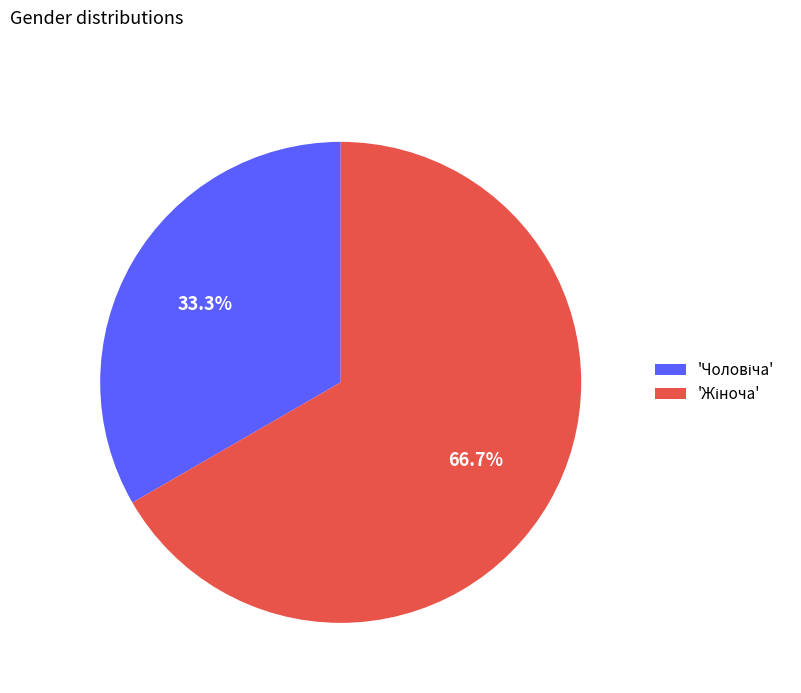

Does any single category account for the majority?

Yes